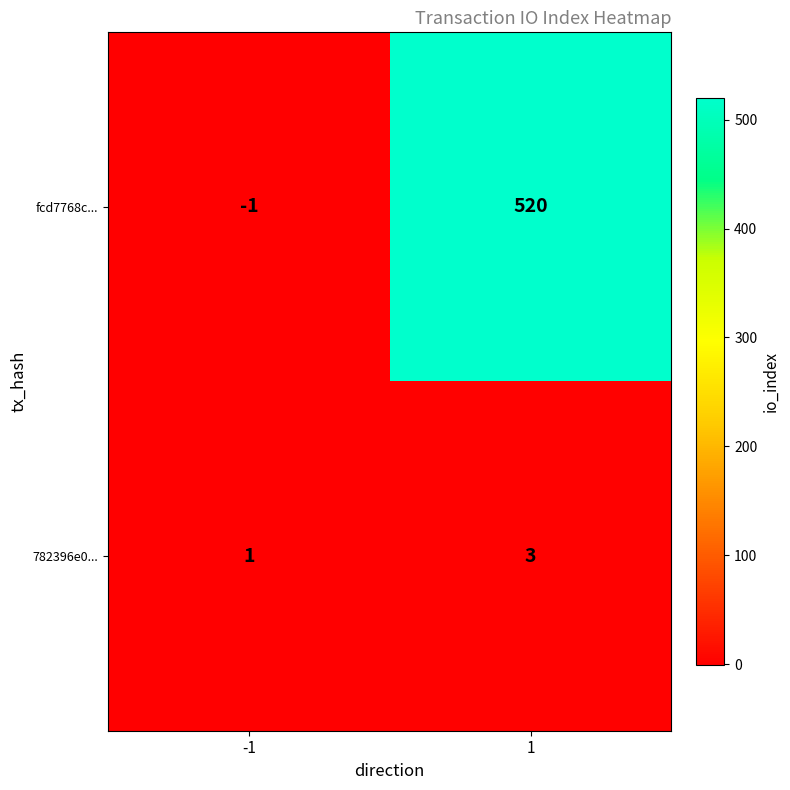

Is it true that 782396e0... equals 1 at 1?

False